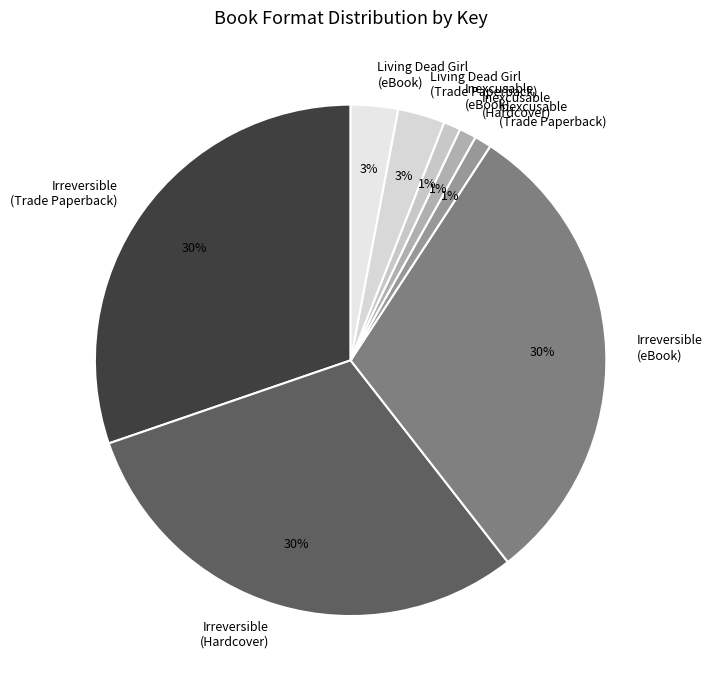

Which category has the smallest portion of the pie?

Inexcusable (Trade Paperback)